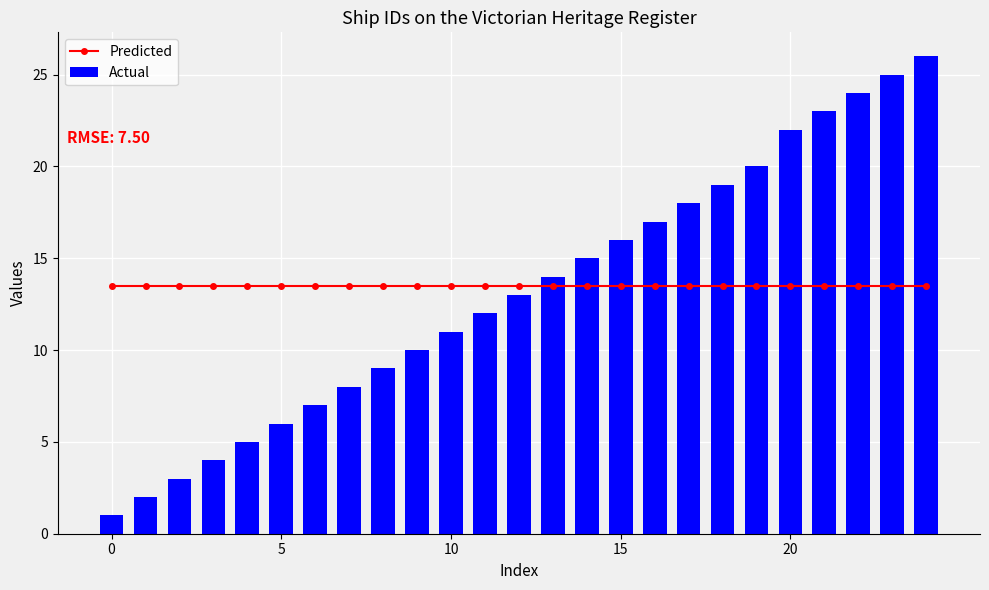

How many data points in Actual are above 13?

12